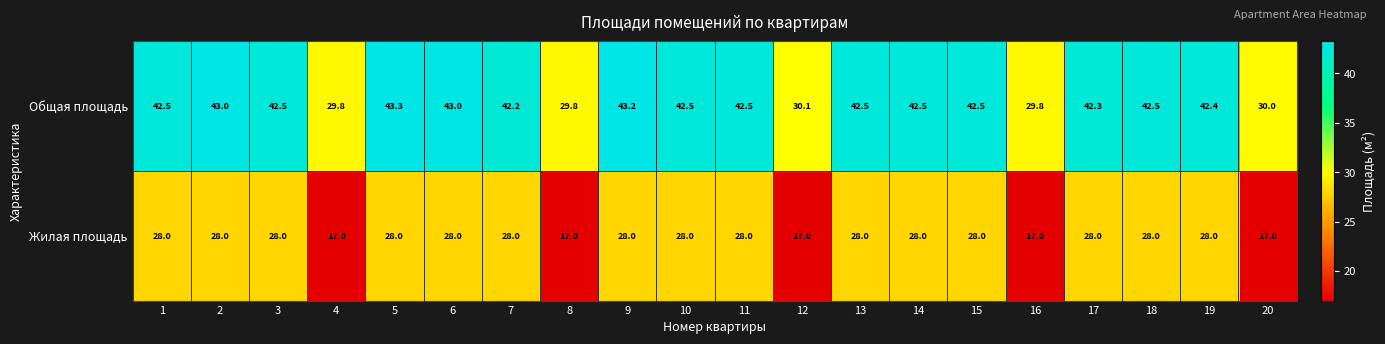

What value does the Общая площадь series have at 19?

42.4